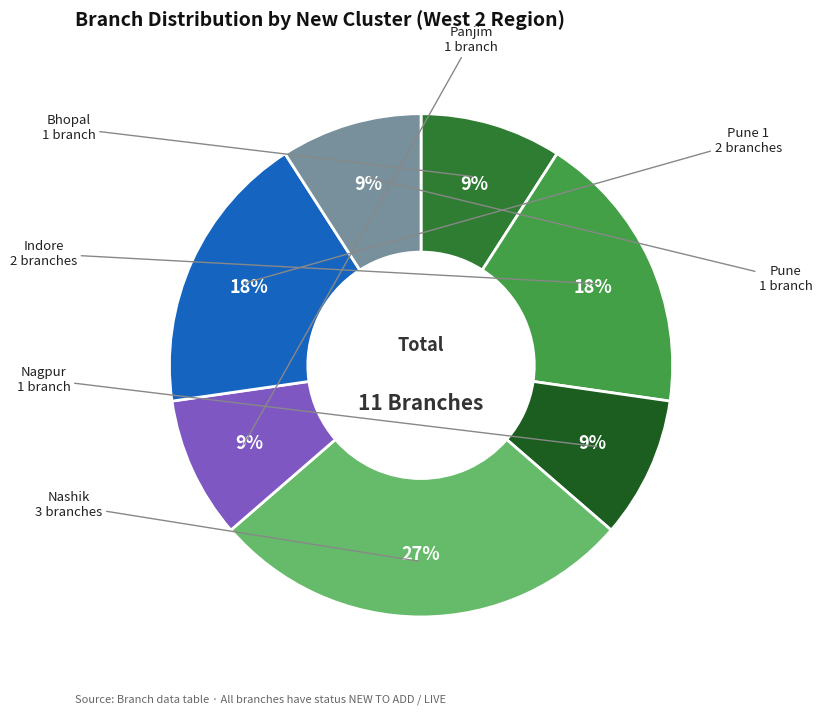

Count the number of slices in the pie.

7